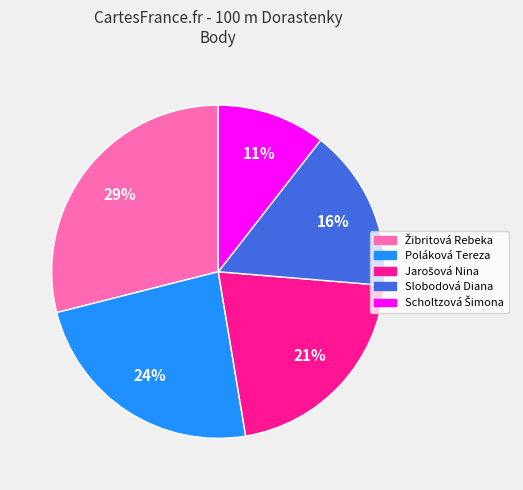

The Poláková Tereza slice represents 24% of the pie. True or false?

True